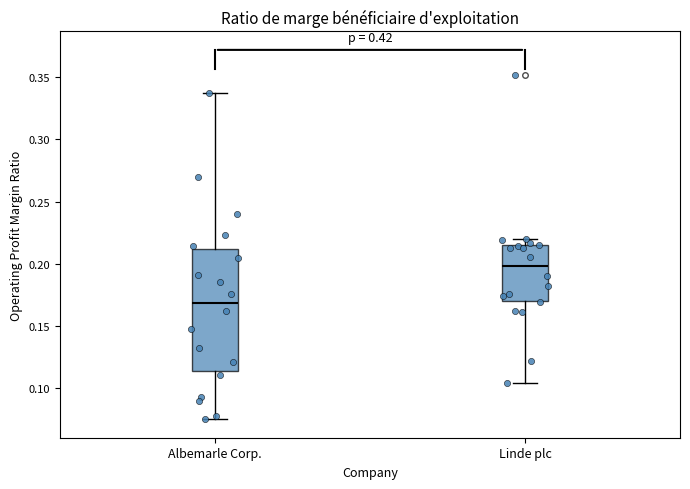

Which box has the lowest median line?

Albemarle Corp.